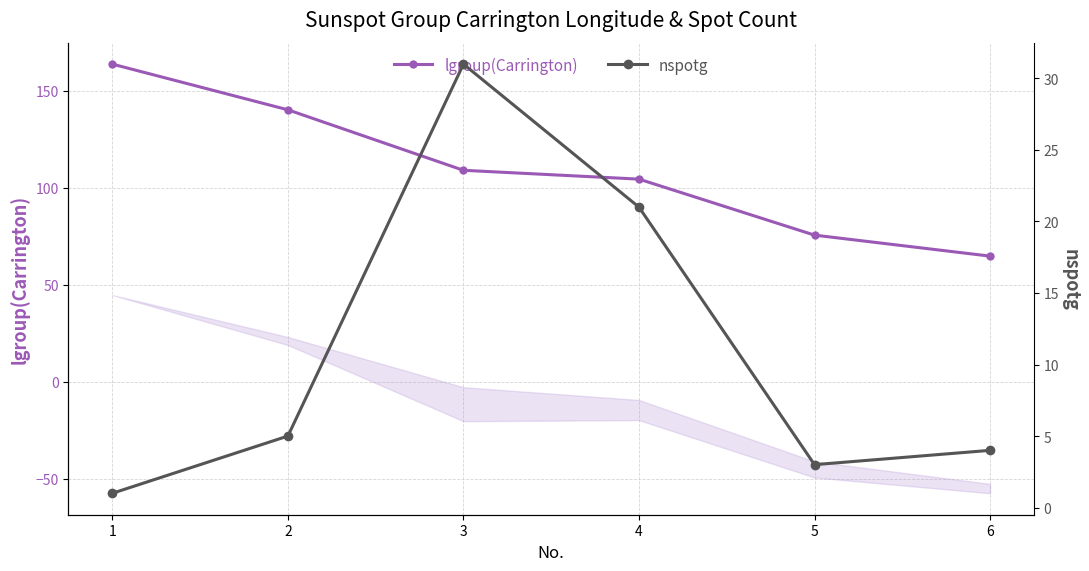

What value does the nspotg series have at 6?

4.0